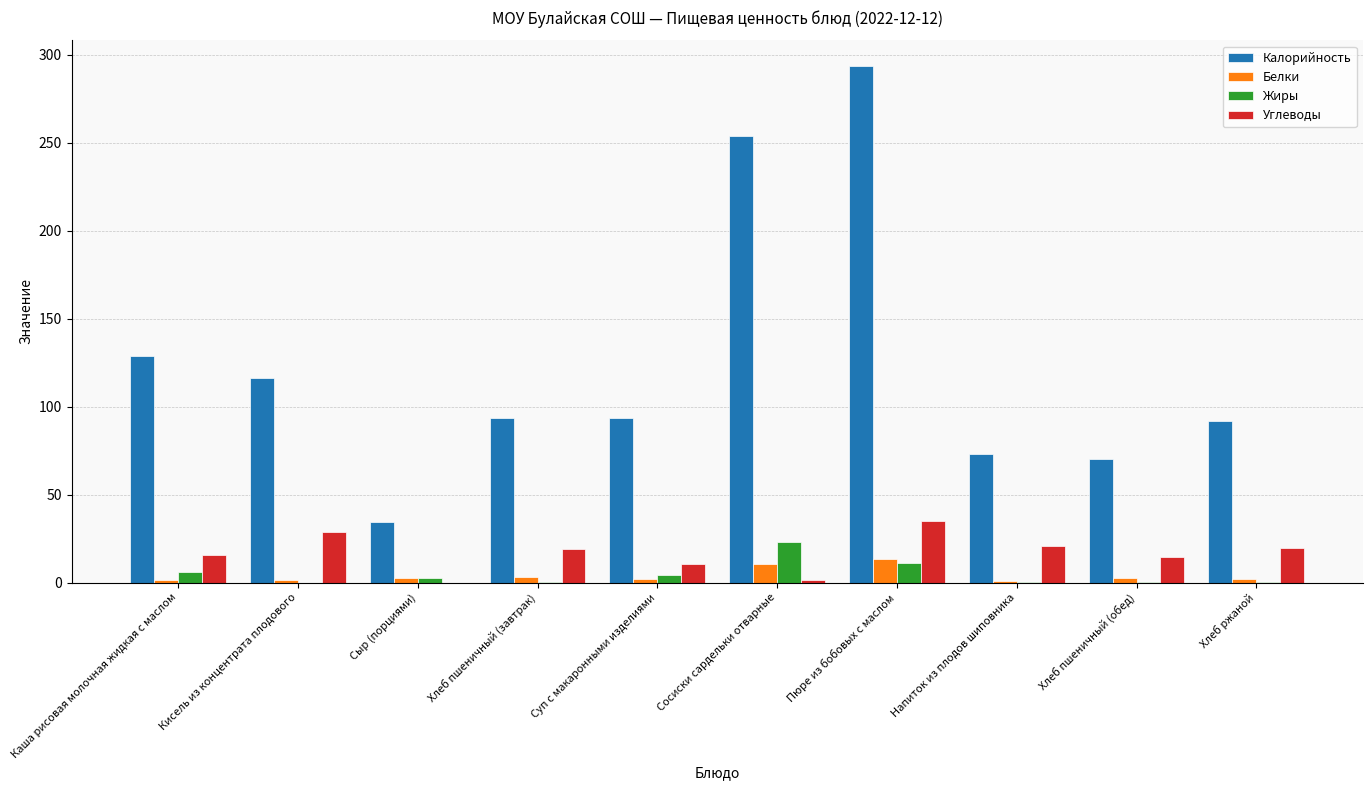

The value of Углеводы at Кисель из концентрата плодового is 29.0. True or false?

True